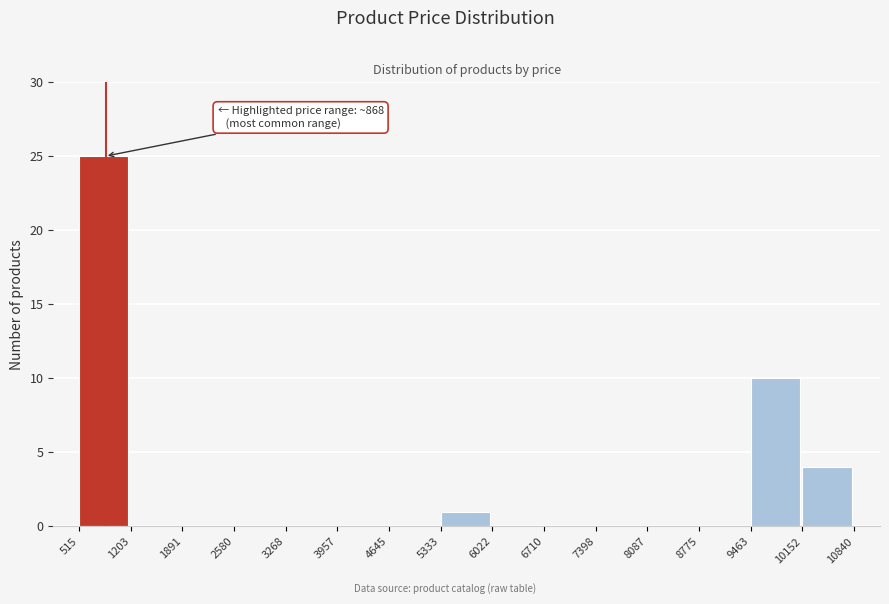

Over which range of the x-axis is the bar tallest?

515 to 1203